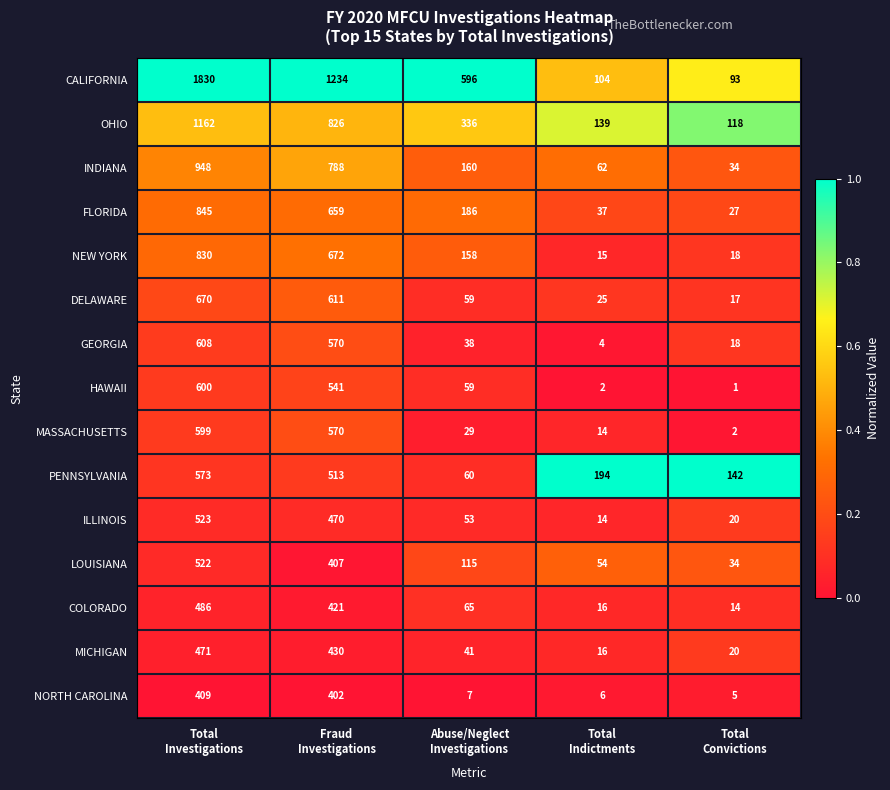

Between Fraud
Investigations and Total
Indictments, which series saw the biggest shift?

CALIFORNIA